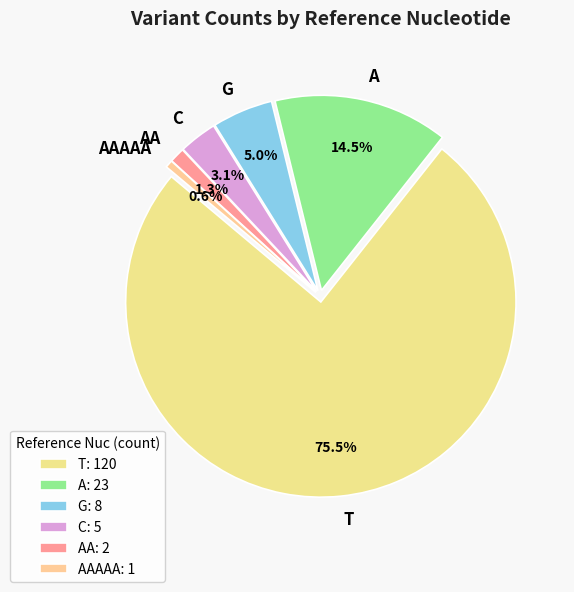

Is there a majority slice in this chart?

Yes